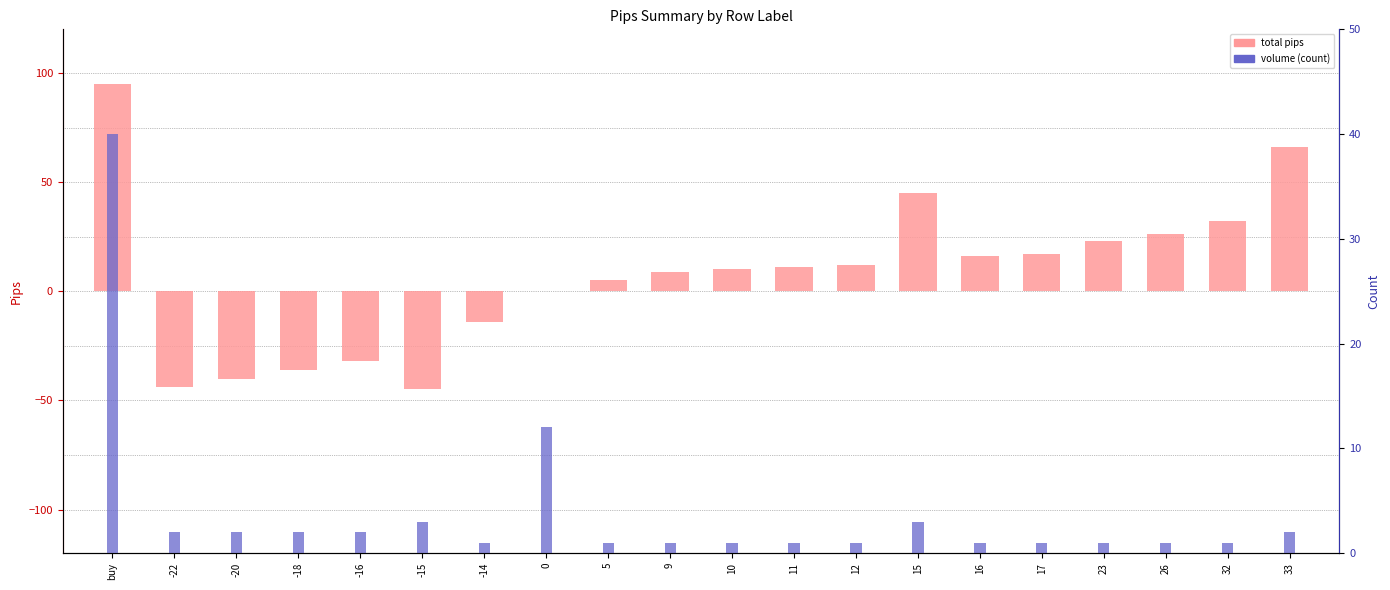

At which label is total pips closest to 25?

26